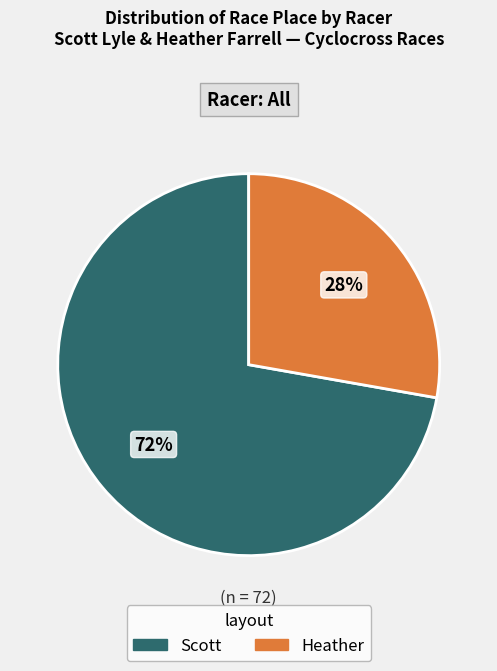

How many slices are in this pie chart?

2